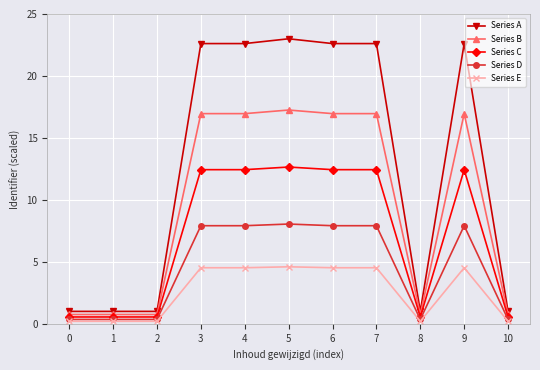

Which series has the widest spread of values?

Series A